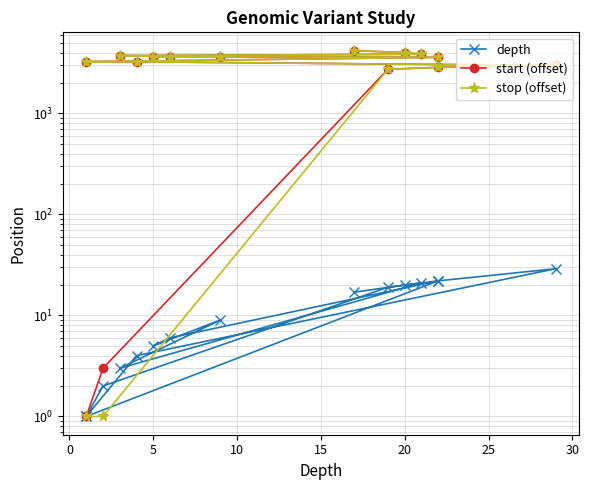

What is the minimum value for stop (offset)?

1